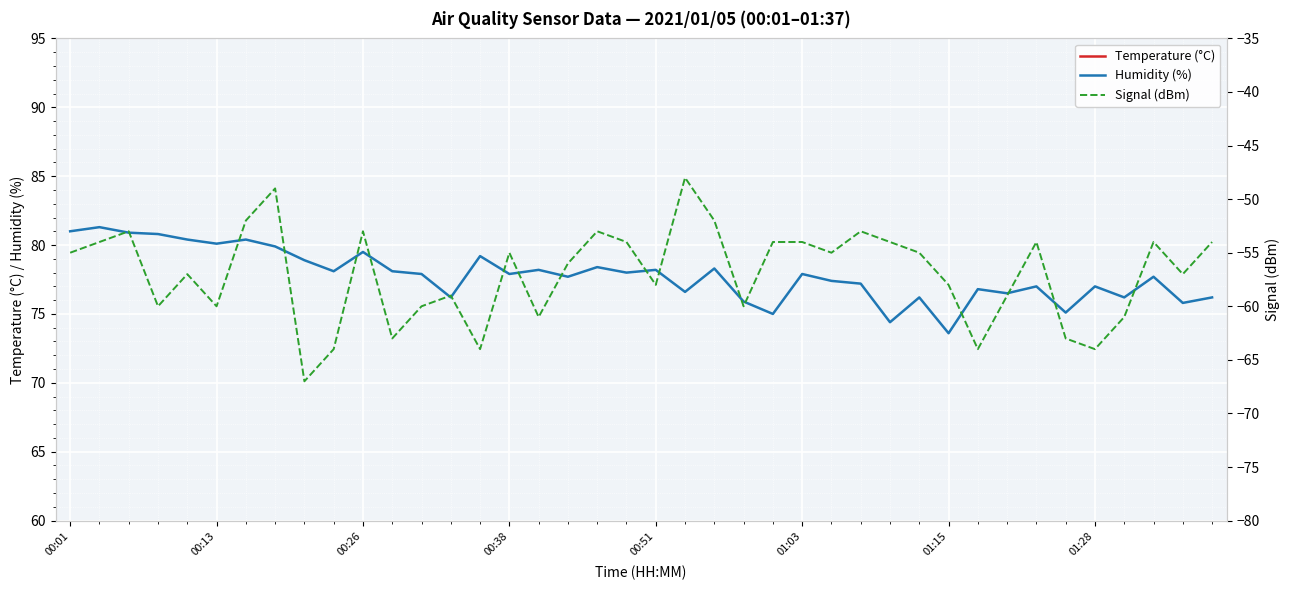

How many interior local peaks does the Temperature (°C) series have?

1